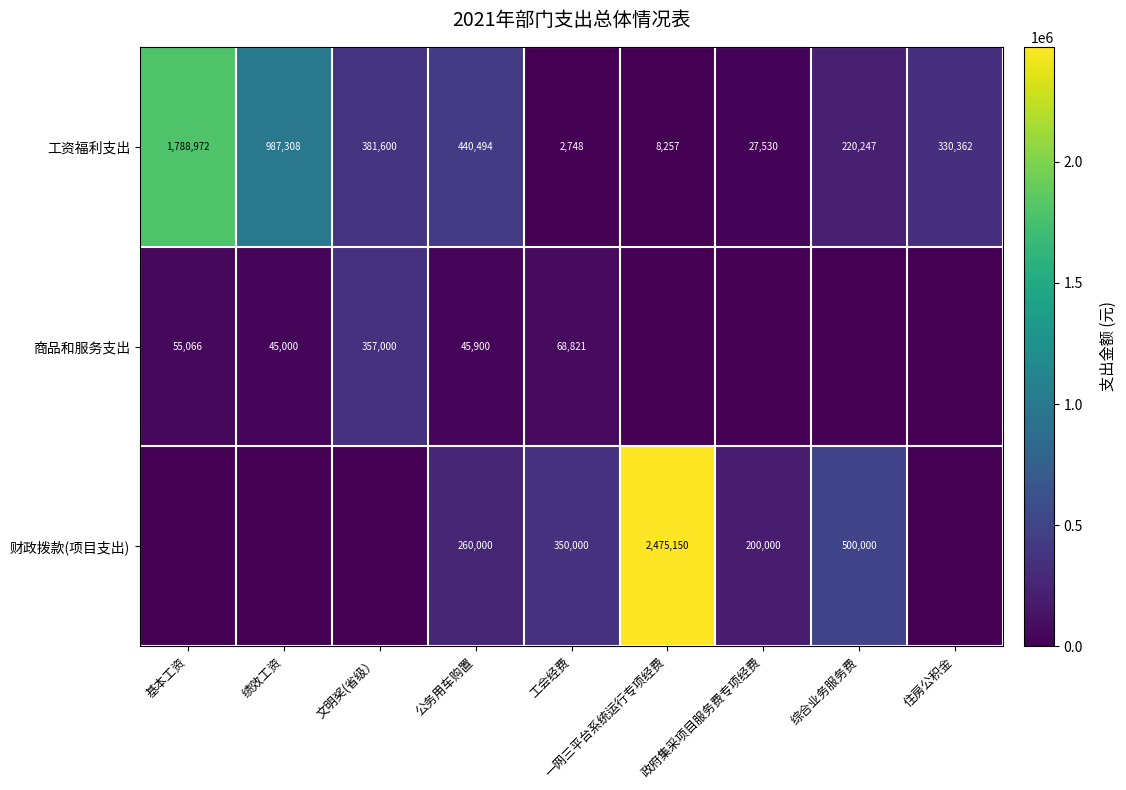

At which label is 工资福利支出 closest to 895860?

绩效工资